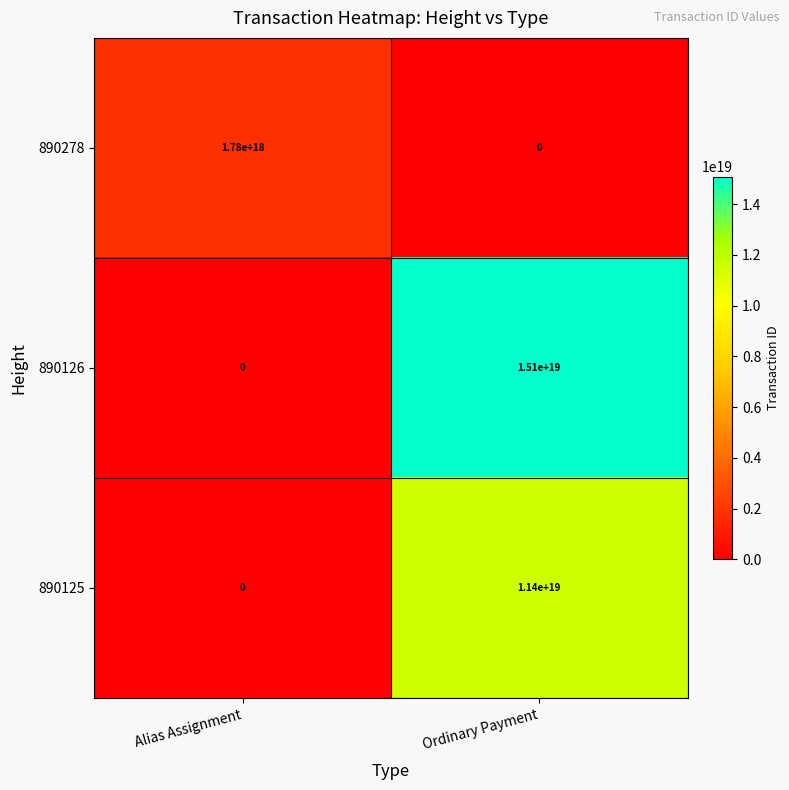

How many positive values does the 890125 series have?

1